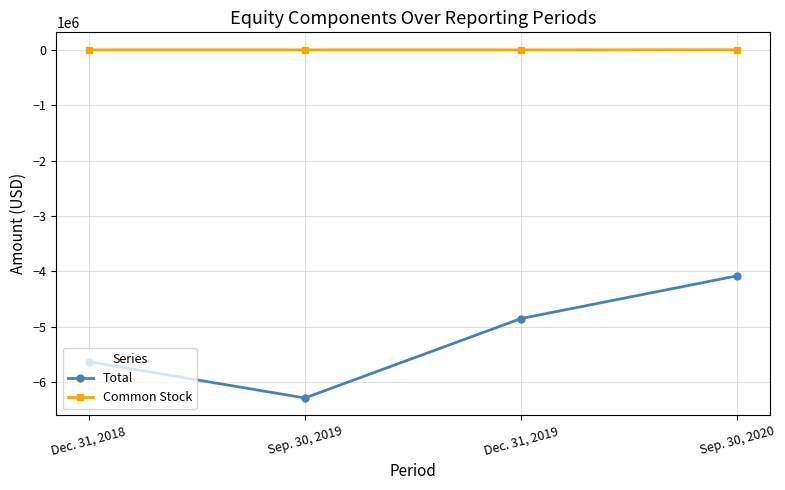

True or false: Total and Common Stock intersect in this chart.

False